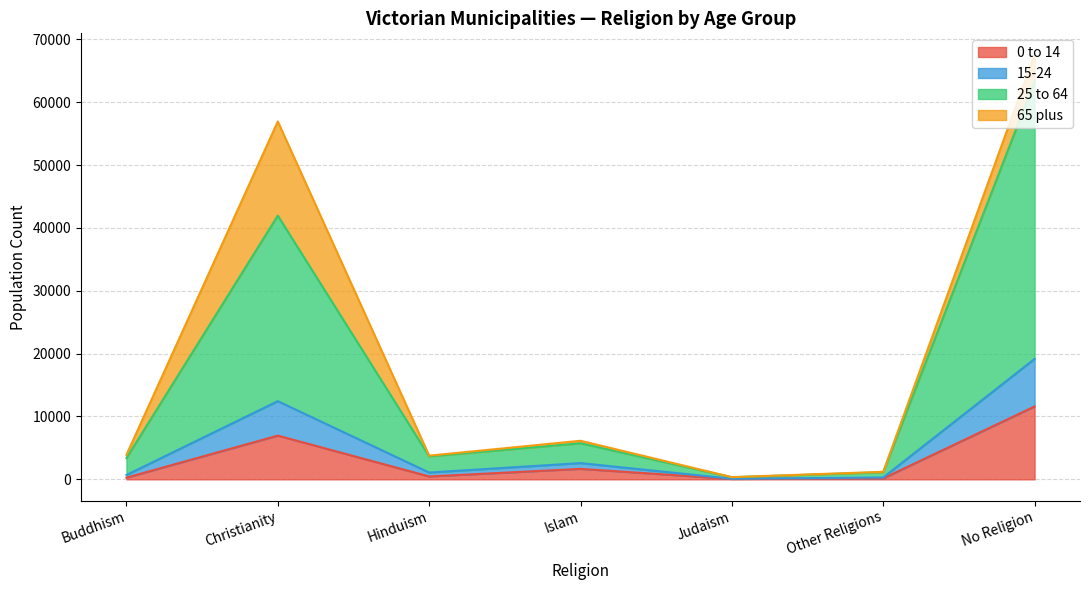

Where is the first local maximum for 65 plus?

Christianity